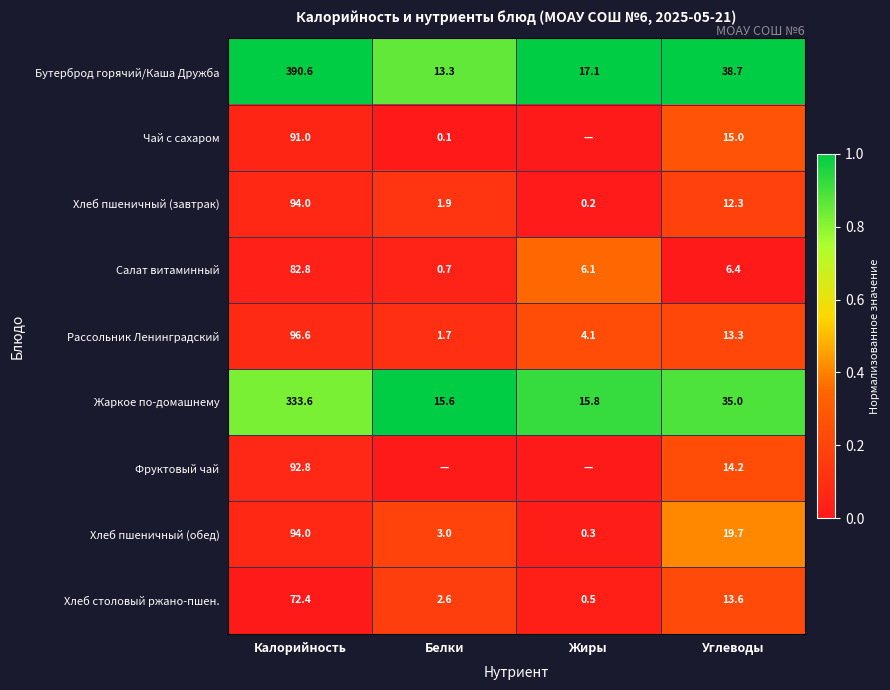

What is the spread (max minus min) of values at Калорийность?

318.2